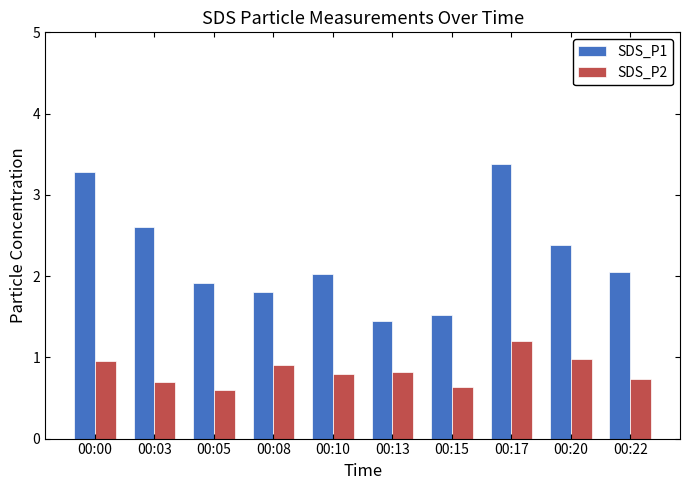

What is the difference between the highest and lowest values at 00:03?

1.9